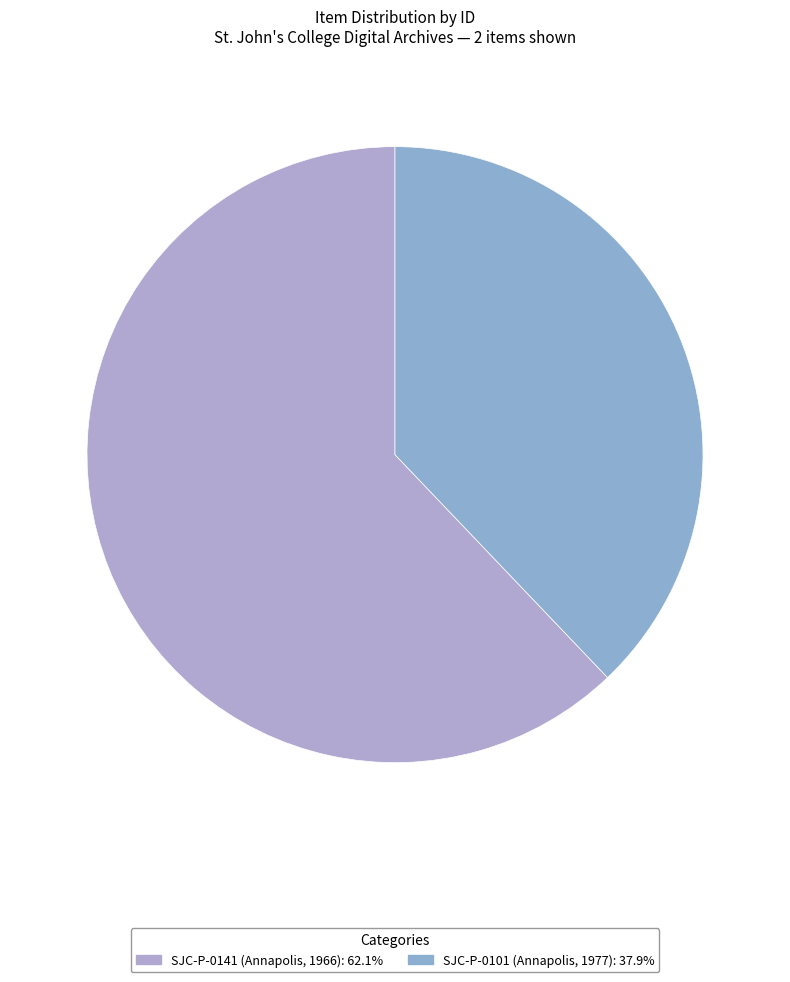

Do SJC-P-0101 (Annapolis, 1977) and SJC-P-0141 (Annapolis, 1966) together represent more than half of the pie?

Yes